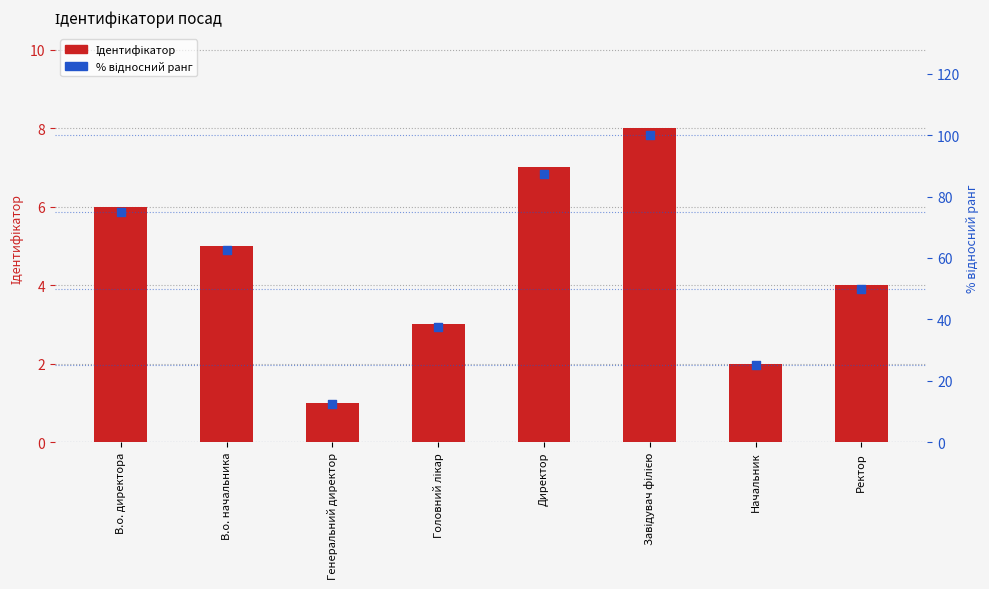

What is the total value across all series at В.о. начальника?

67.5